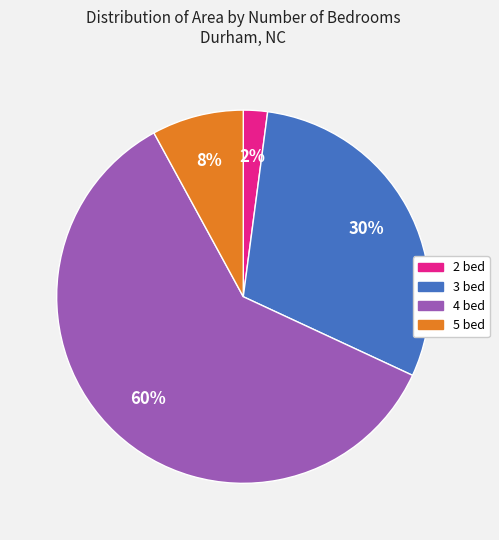

To the nearest percent, what is the difference between the largest and smallest slice percentages?

58%